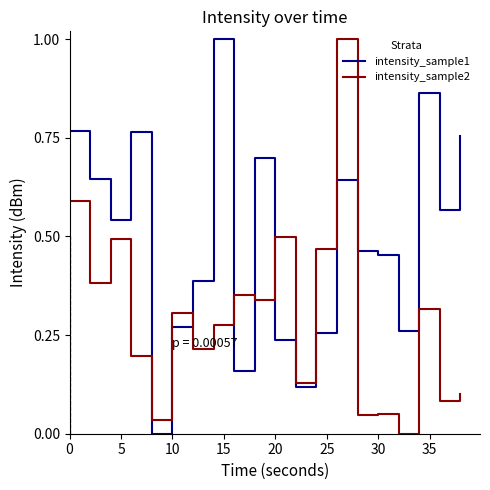

Rank the series by their average value, from highest to lowest.

intensity_sample1, intensity_sample2